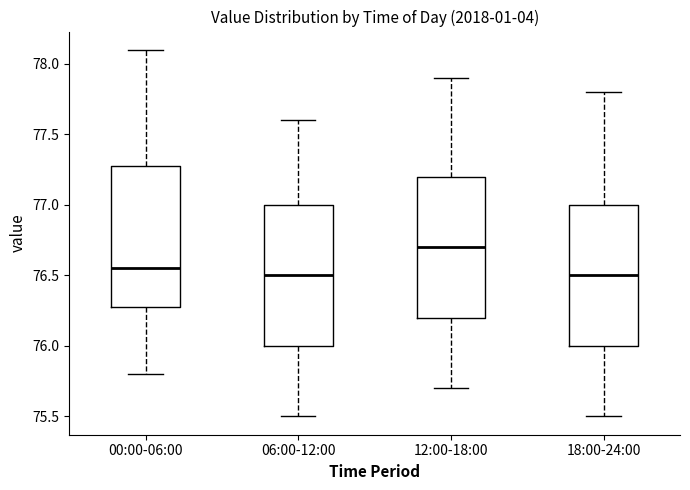

Which box's median line is the highest?

12:00-18:00